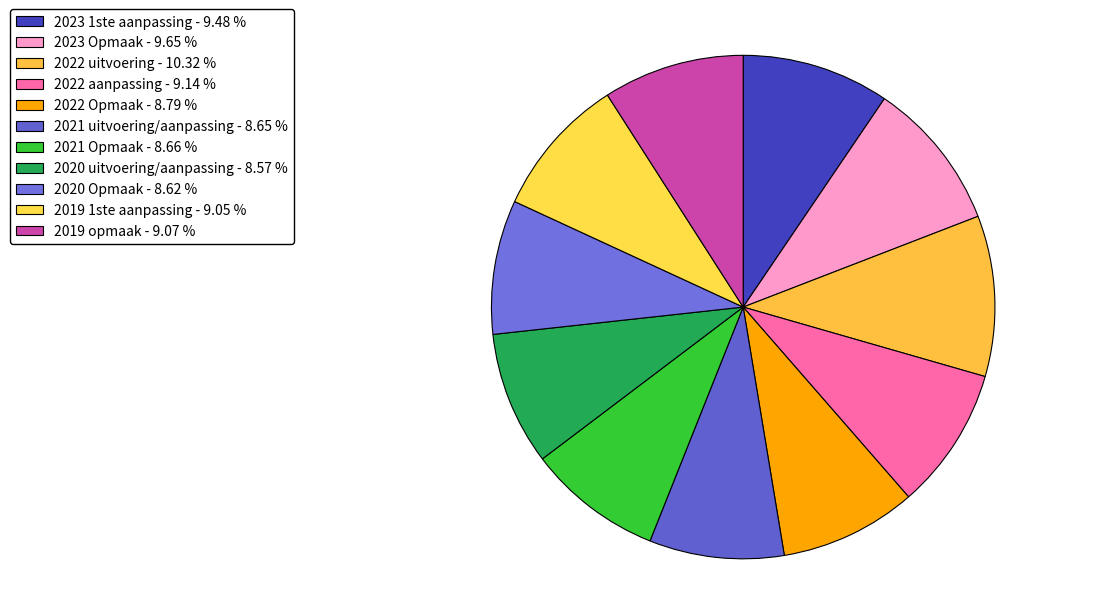

Is it true that 2022 uitvoering is 10% of the pie?

True